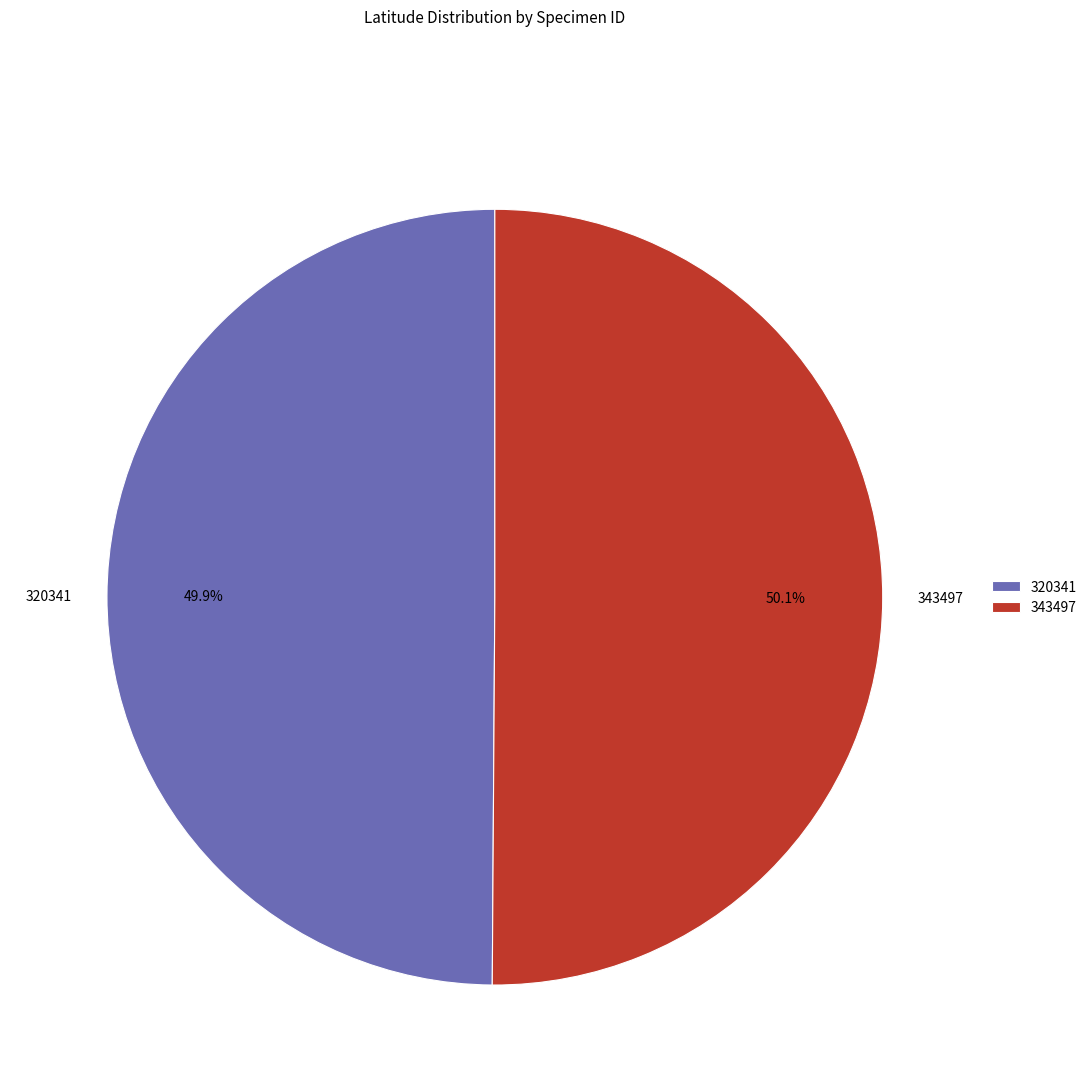

Do 320341 and 343497 together represent more than half of the pie?

Yes